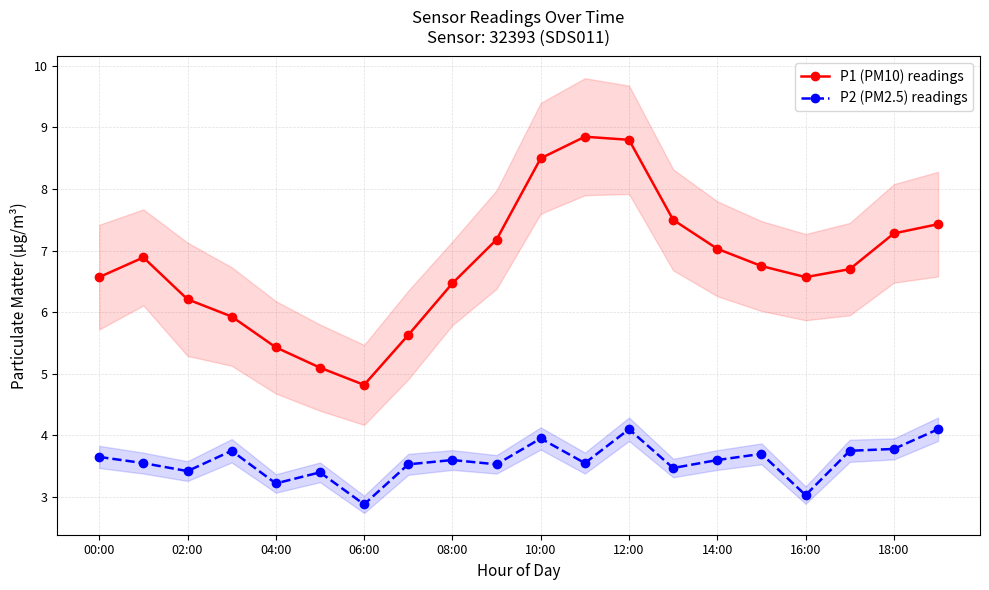

What is the minimum value for P1 (PM10) readings?

4.8